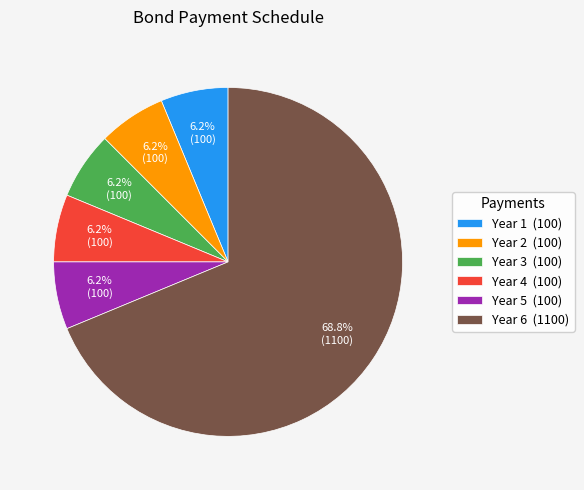

Does Year 6 (1100) account for over 50% of the chart?

Yes